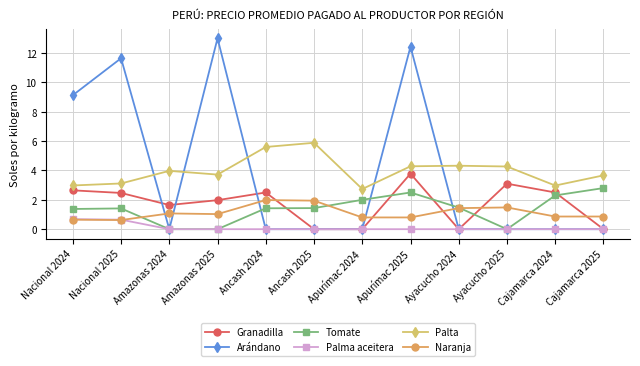

At which category does Palta reach its first local peak?

Amazonas 2024